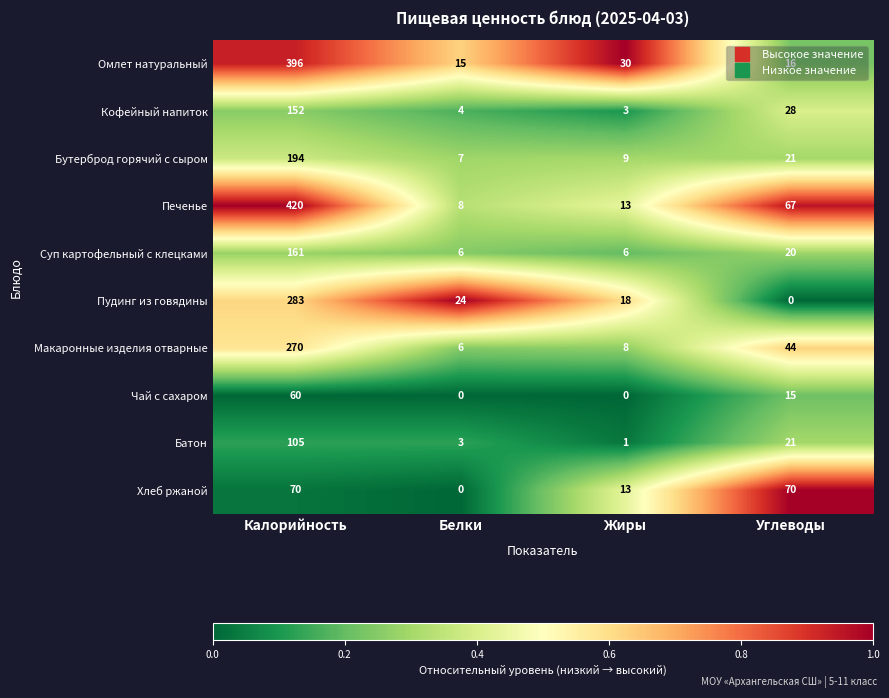

Is it true that Батон equals 1 at Жиры?

True